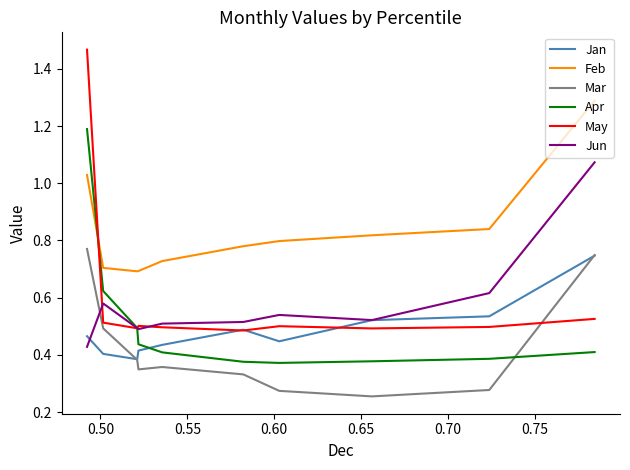

Between 0.50 and 0.75, which series saw the biggest shift?

Feb